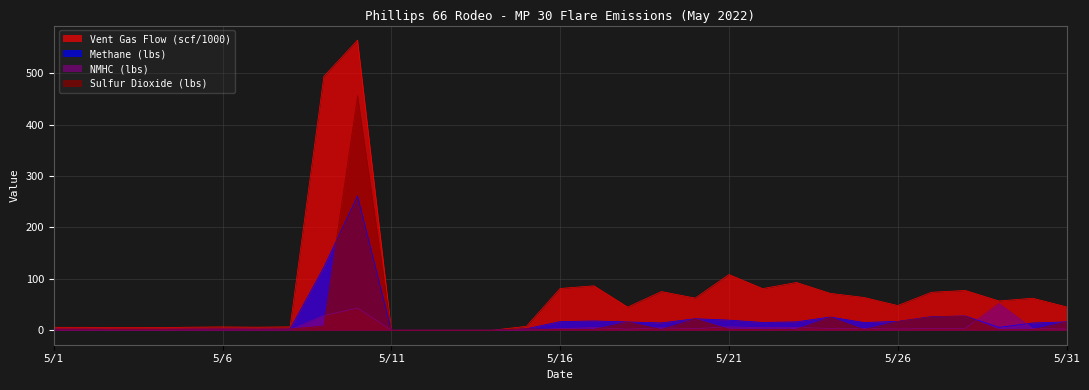

How many lines are shown in the chart?

4